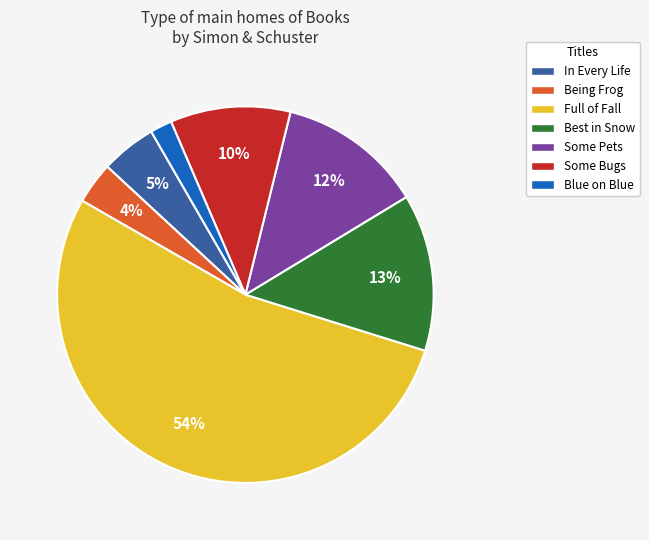

How many slices are in this pie chart?

7